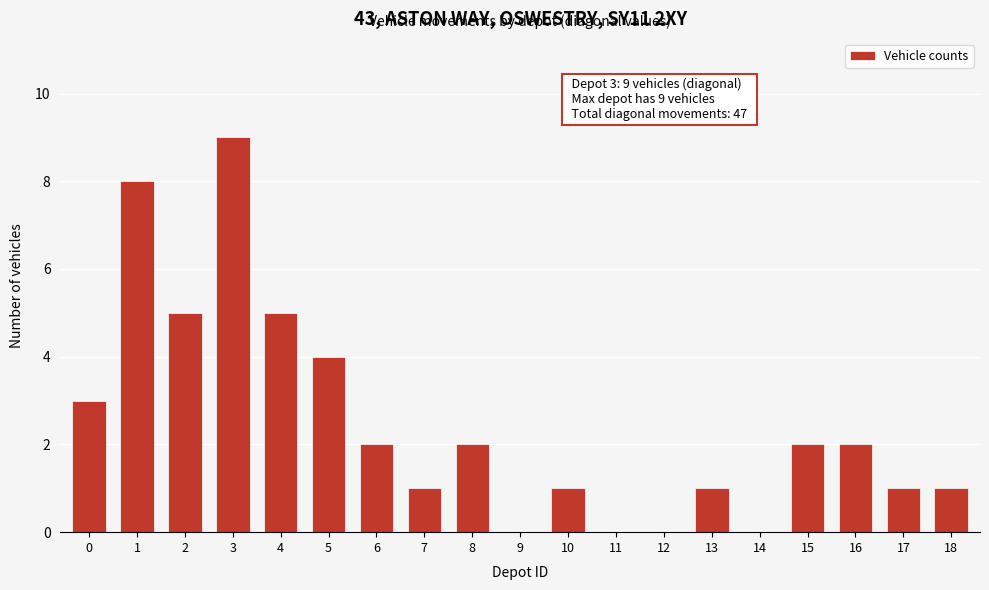

Reading right to left, list all the values displayed in this chart.

18=1	17=1	16=2	15=2	14=0	13=1	12=0	11=0	10=1	9=0	8=2	7=1	6=2	5=4	4=5	3=9	2=5	1=8	0=3